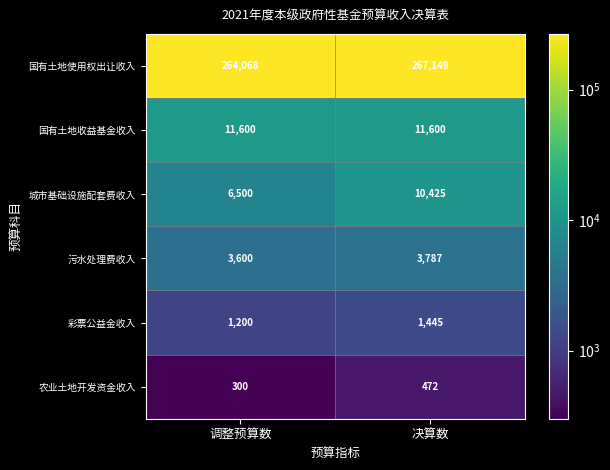

What is the total value across all series at 决算数?

294878